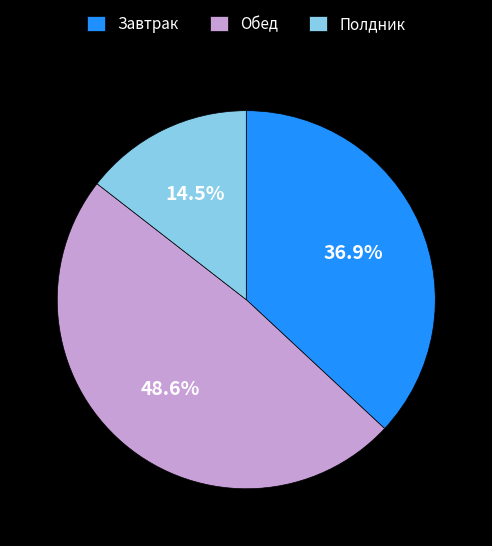

To the nearest percent, what is the combined percentage of Полдник and Завтрак?

51%